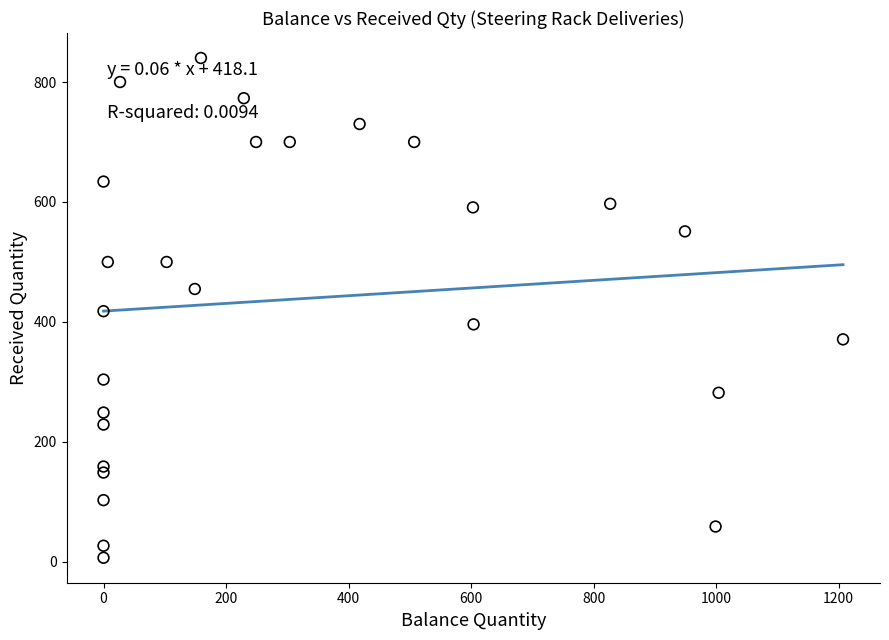

What is the range of X values (max minus min)?

1207